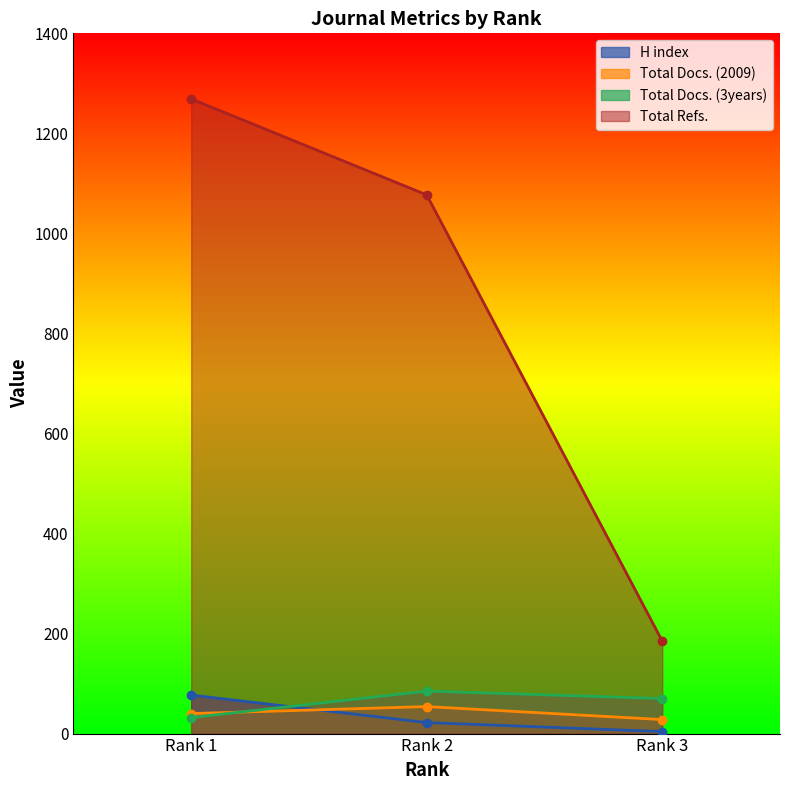

At which category is the sum across all series the highest?

Rank 1